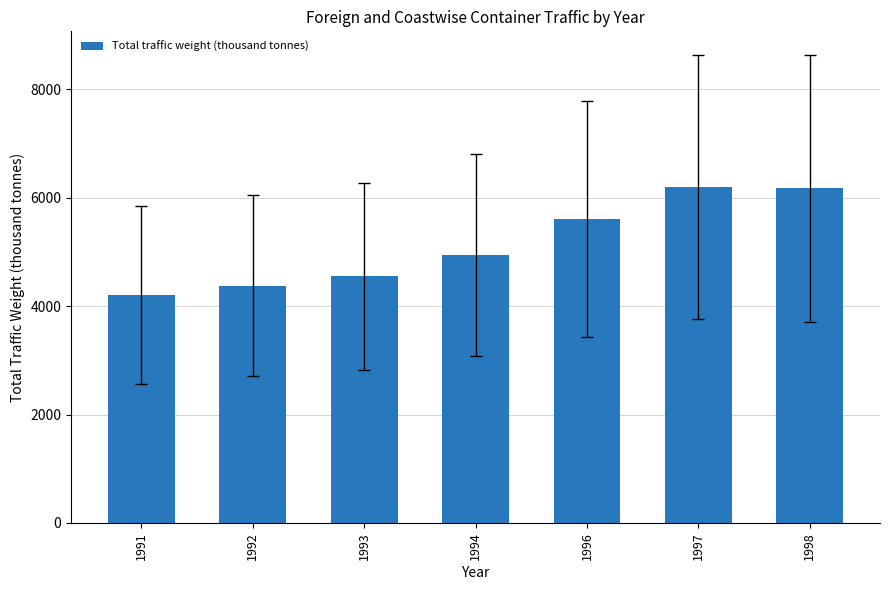

What is the ratio of the value at 1991 to the value at 1997?

0.7